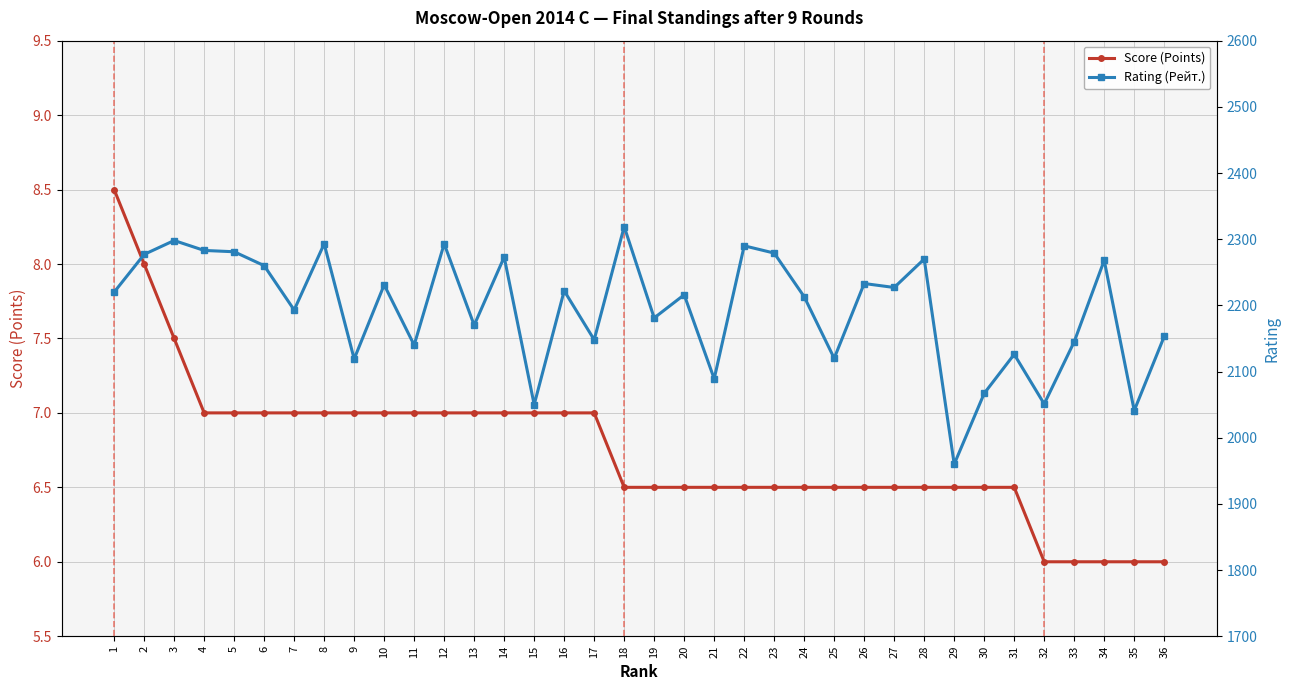

At which label is Score (Points) closest to 7?

4